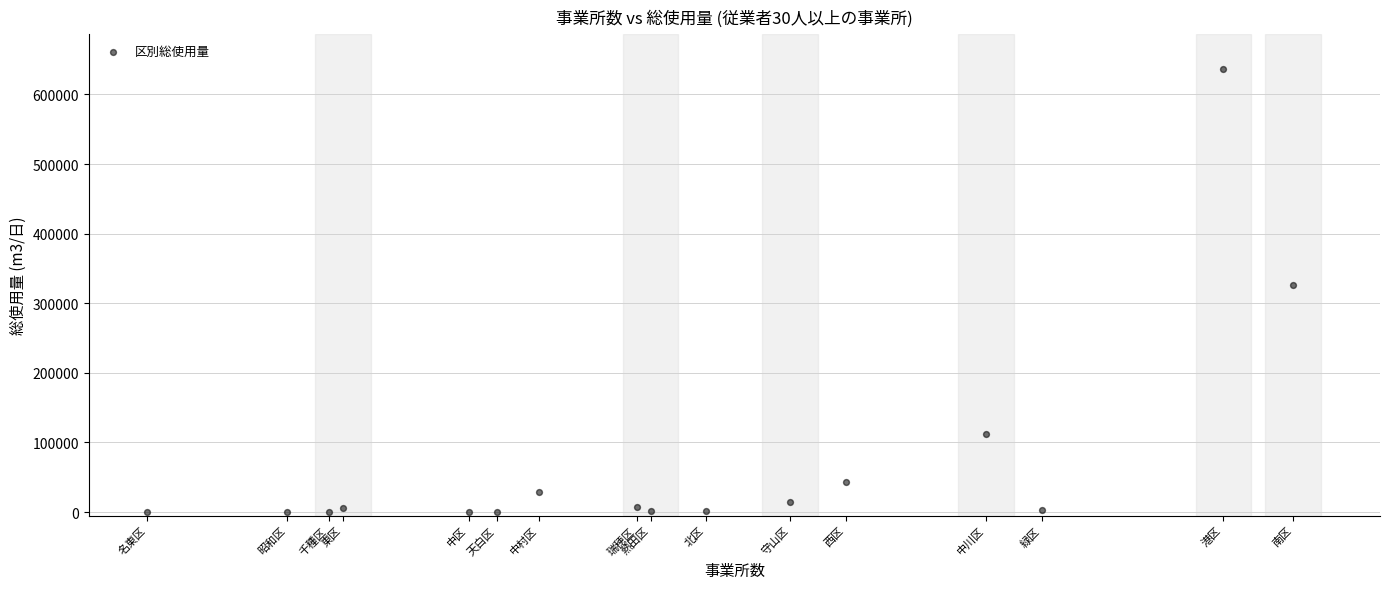

What is the range of Y values (max minus min)?

636422